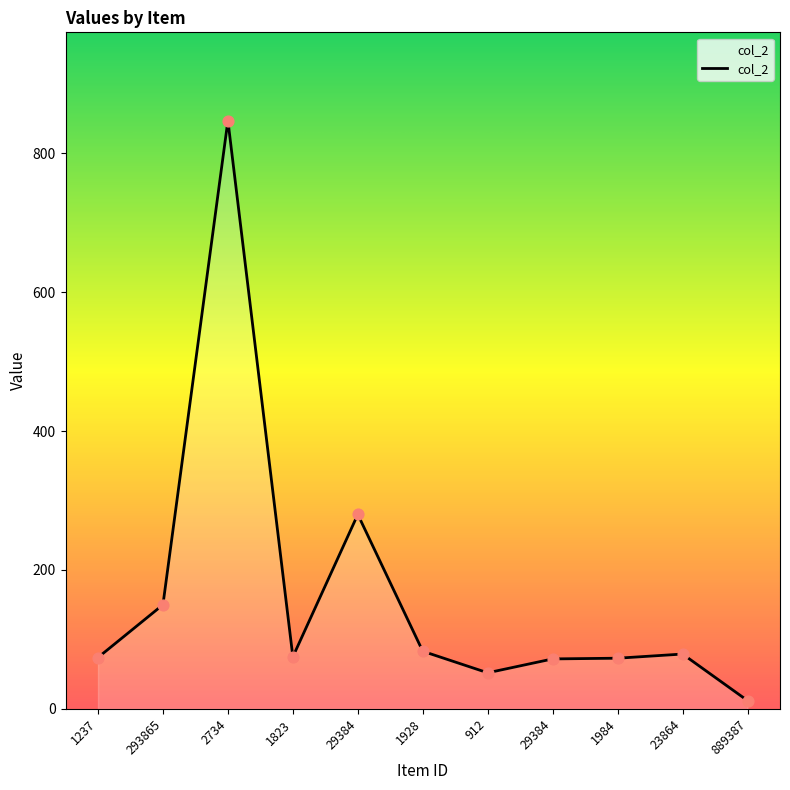

What is the change in value from 29384 to 1984?

-207